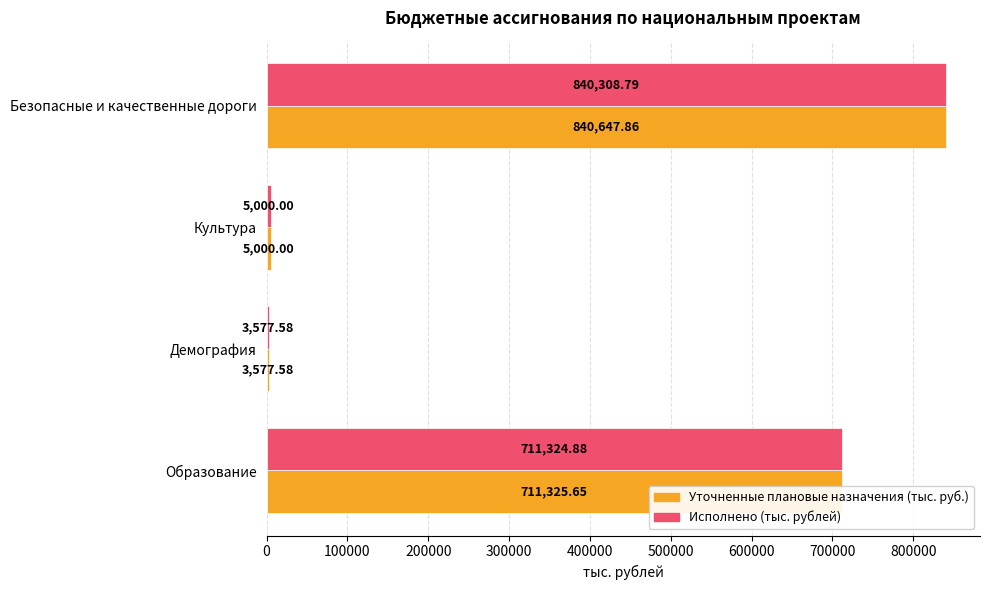

Rank the categories by Исполнено (тыс. рублей) value from lowest to highest.

Демография, Культура, Образование, Безопасные и качественные дороги